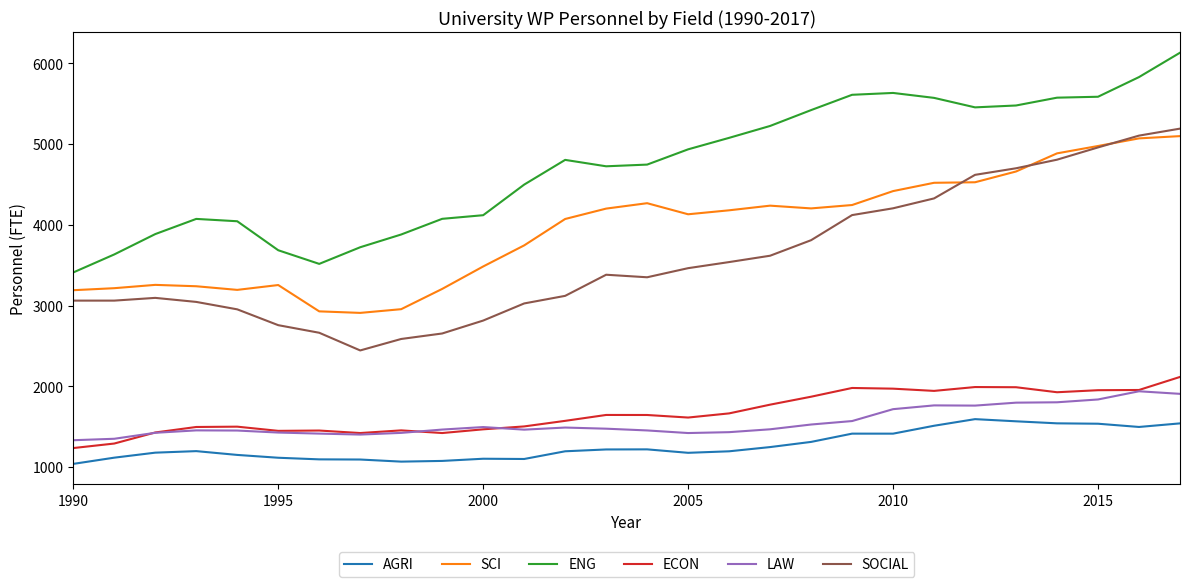

What is the smallest value displayed?

1039.0